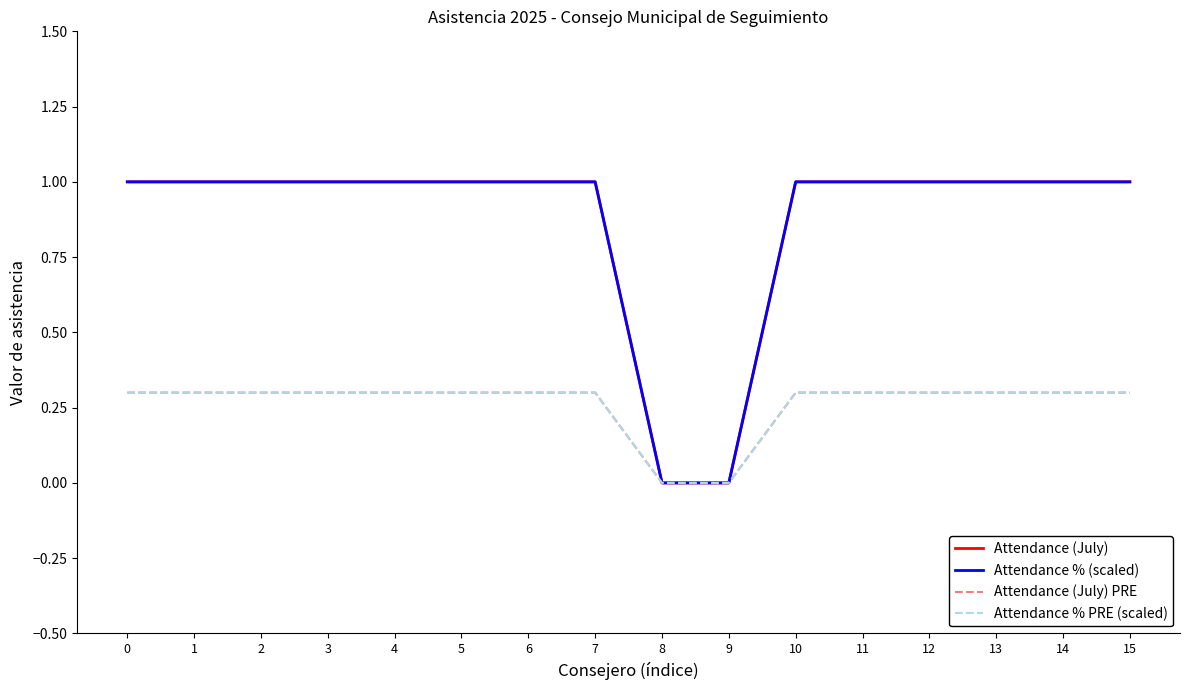

Does the chart have visible grid lines?

No